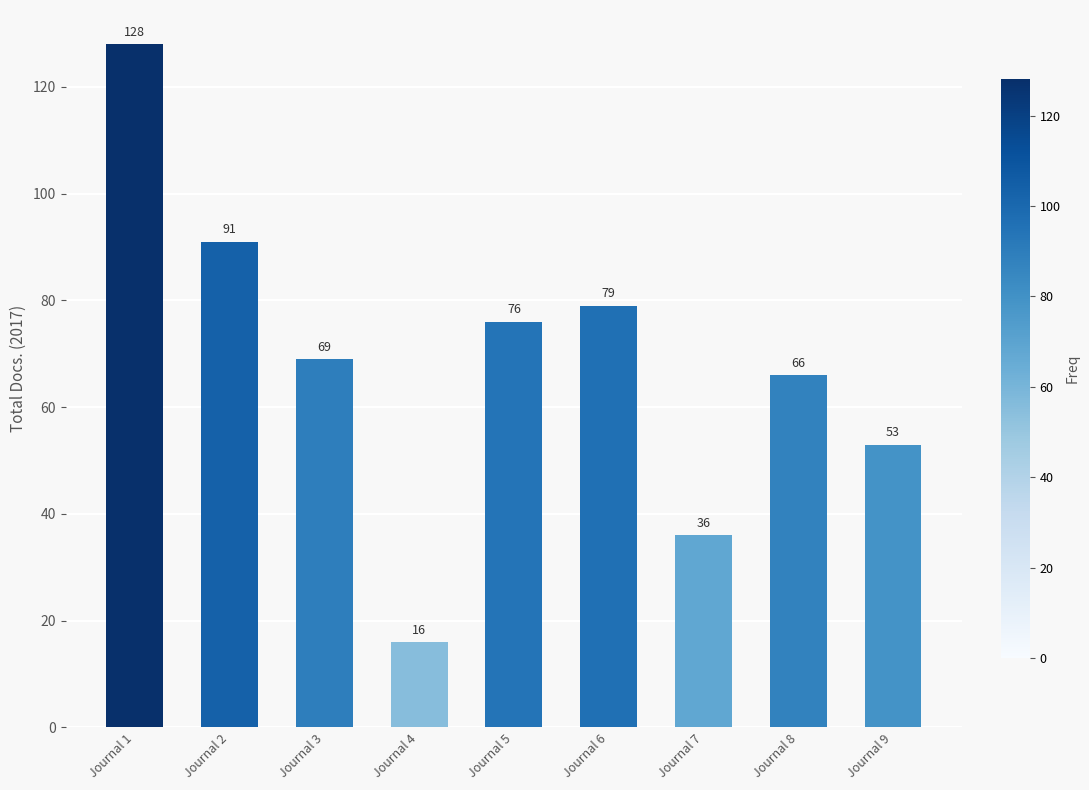

What is the difference between the maximum and minimum values?

112